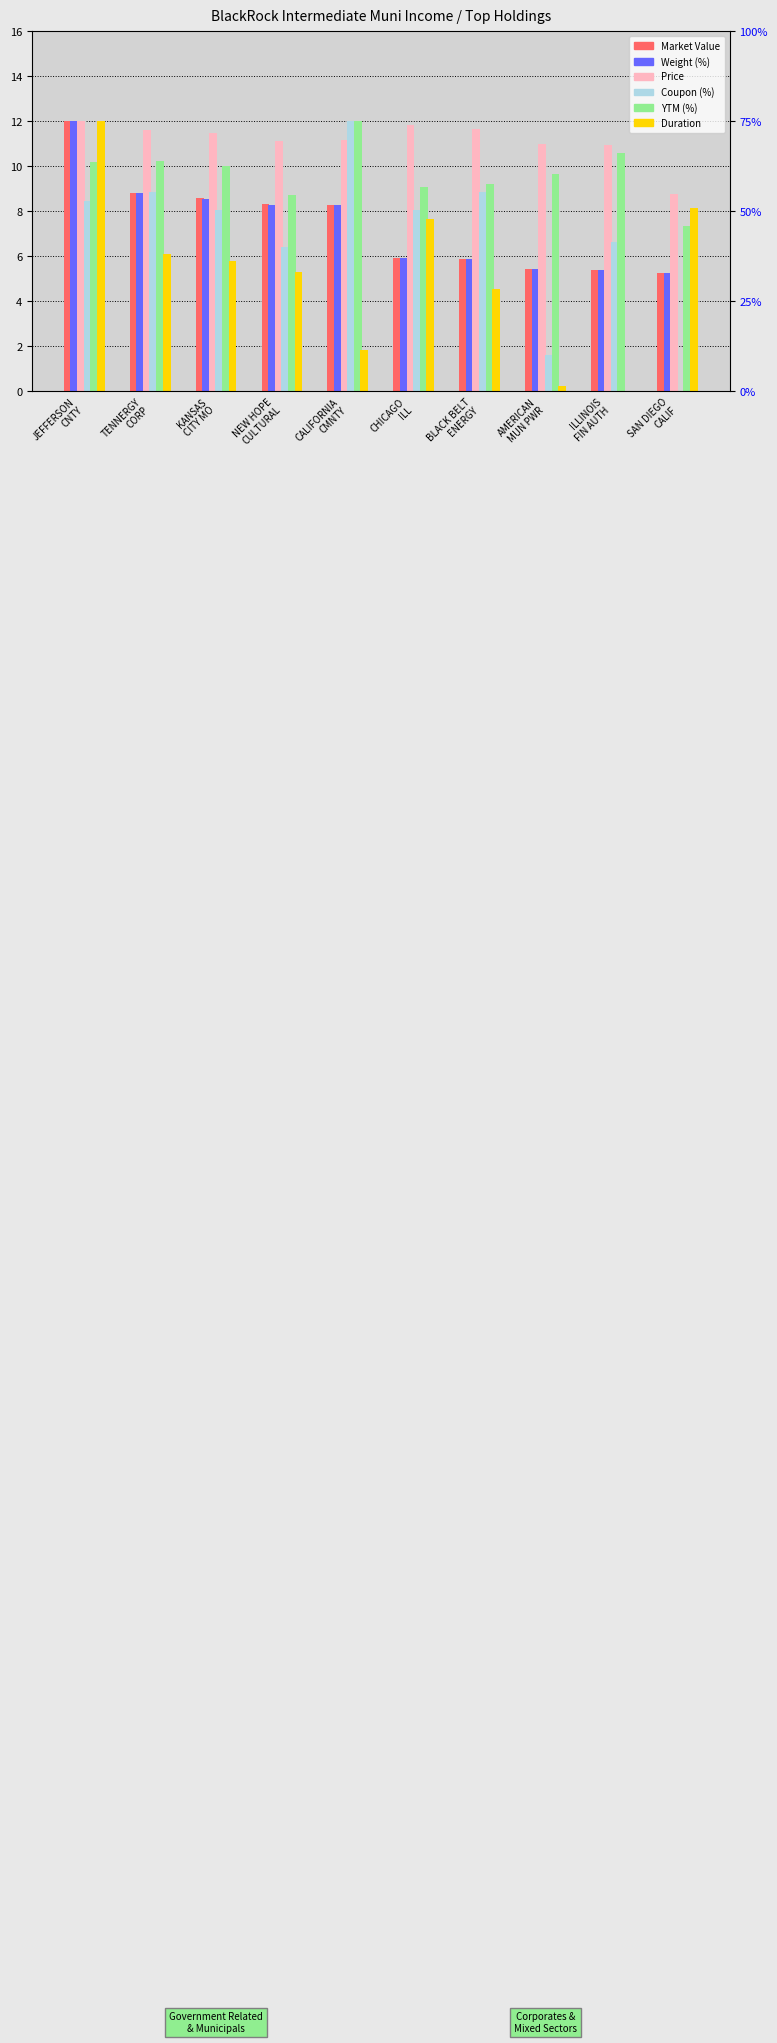

What are all the series names shown in the legend?

Market Value, Weight (%), Price, Coupon (%), YTM (%), Duration